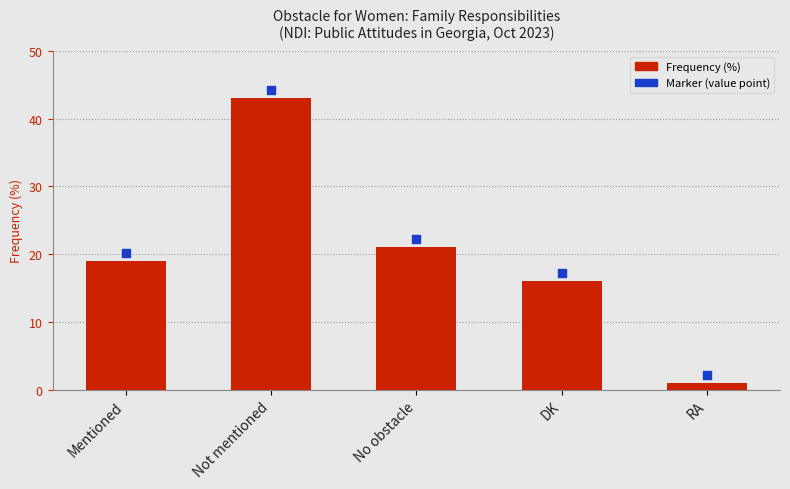

Which has a higher value, No obstacle or DK?

No obstacle